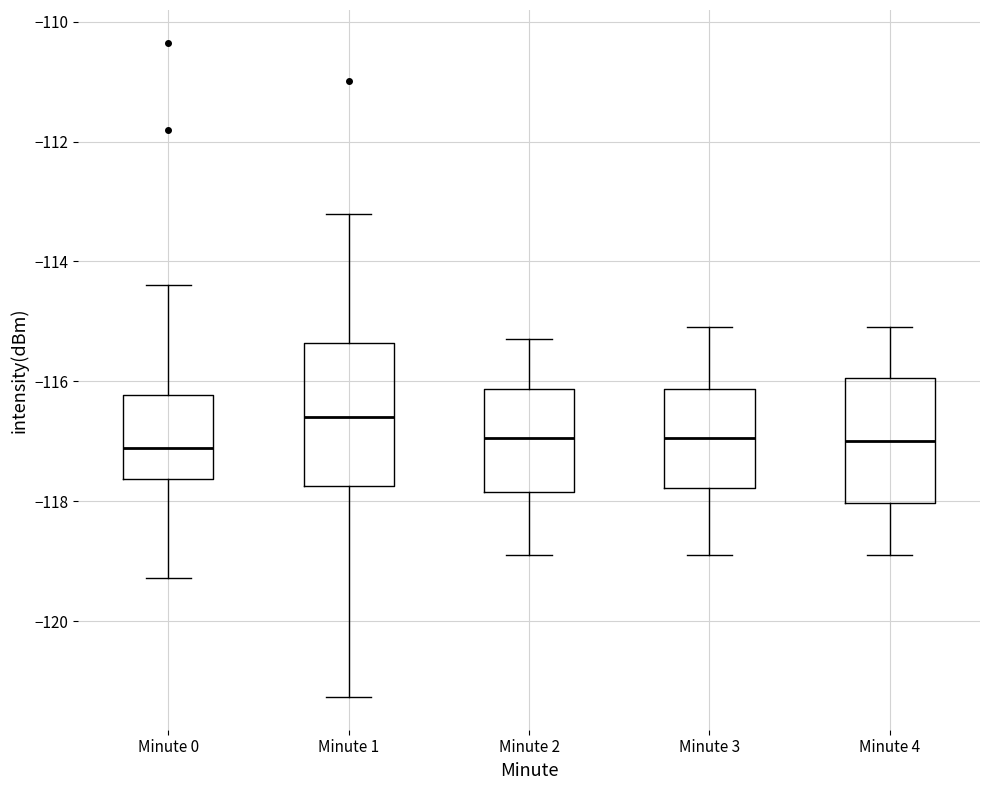

Reading left to right, read every box against the y-axis: the position of its median line, the range the box covers, and the ends of its whiskers. The values are not printed on the chart, so give them approximately, as read against the axis.

Minute 0: median -117.2, box -117.6 to -116.2, whiskers -119.2 to -114.4
Minute 1: median -116.6, box -117.8 to -115.4, whiskers -121.2 to -113.2
Minute 2: median -117.0, box -117.8 to -116.2, whiskers -118.8 to -115.2
Minute 3: median -117.0, box -117.8 to -116.2, whiskers -118.8 to -115.0
Minute 4: median -117.0, box -118.0 to -116.0, whiskers -118.8 to -115.0